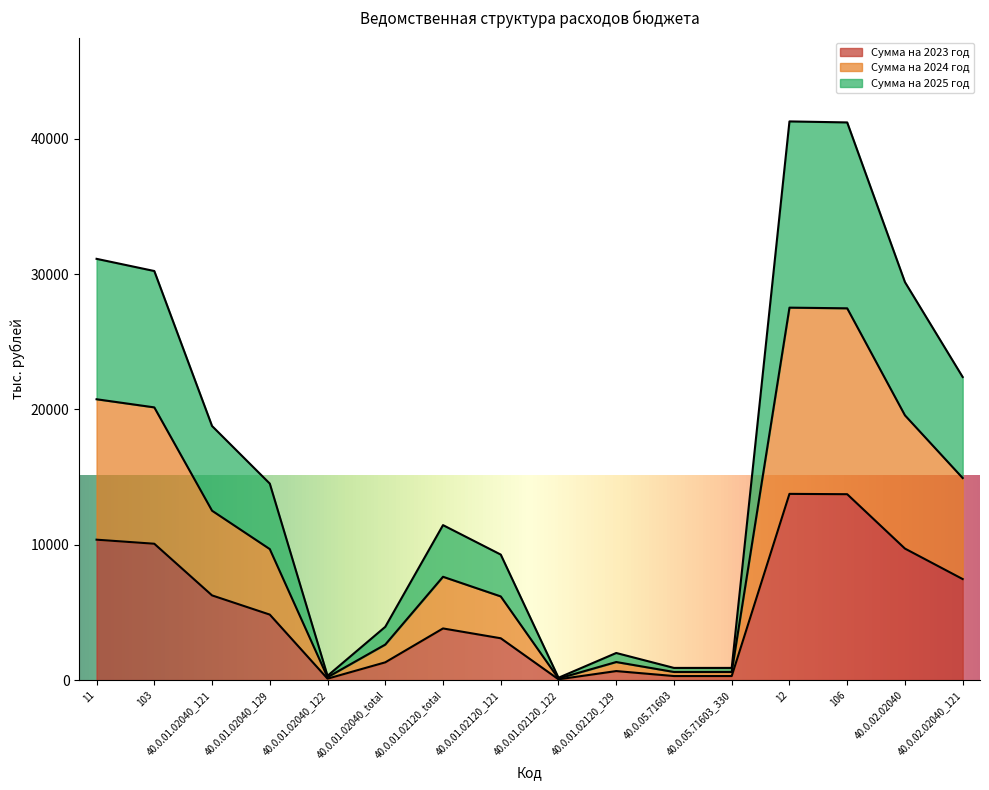

True or false: Сумма на 2023 год and Сумма на 2025 год intersect in this chart.

False